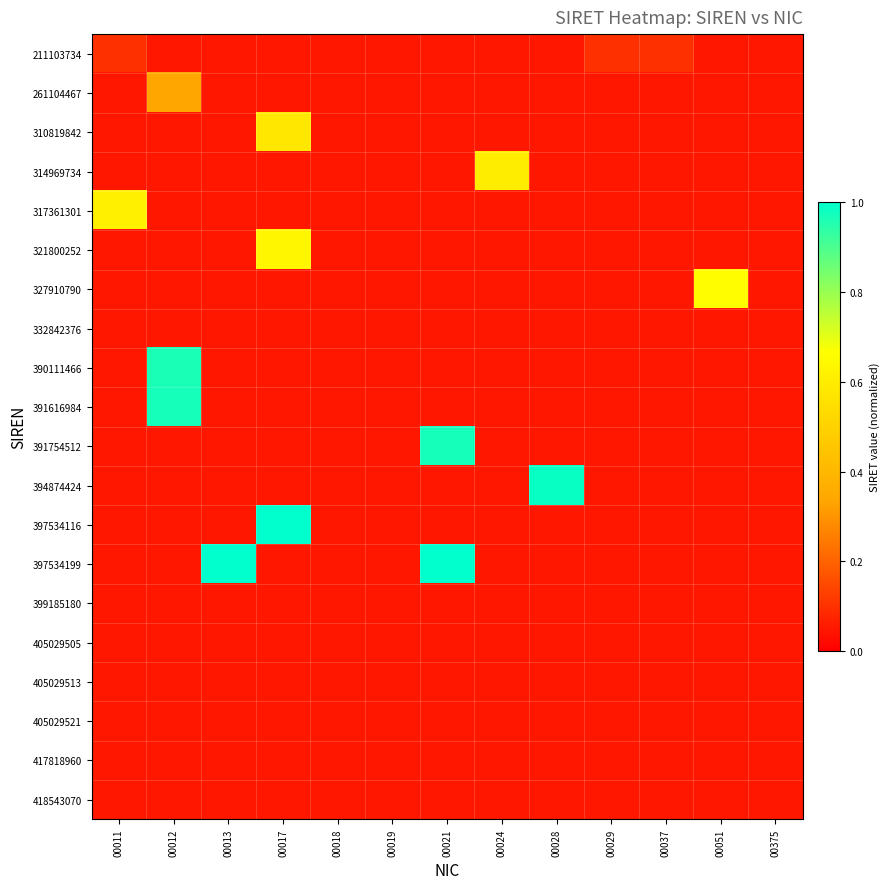

What is the maximum value shown in the chart?

1.0